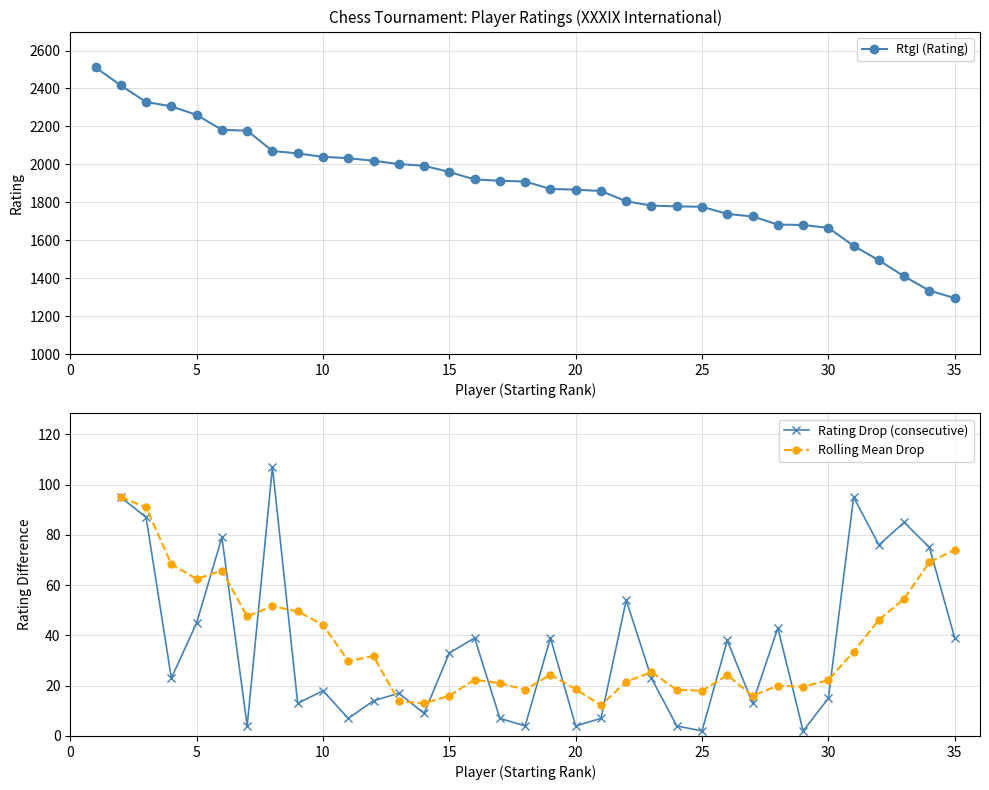

Reading left to right, transcribe all the data shown in this chart.

2511	2416	2329	2306	2261	2182	2178	2071	2058	2040	2033	2019	2002	1993	1960	1921	1914	1910	1871	1867	1860	1806	1783	1779	1777	1739	1726	1683	1681	1666	1571	1495	1410	1335	1296